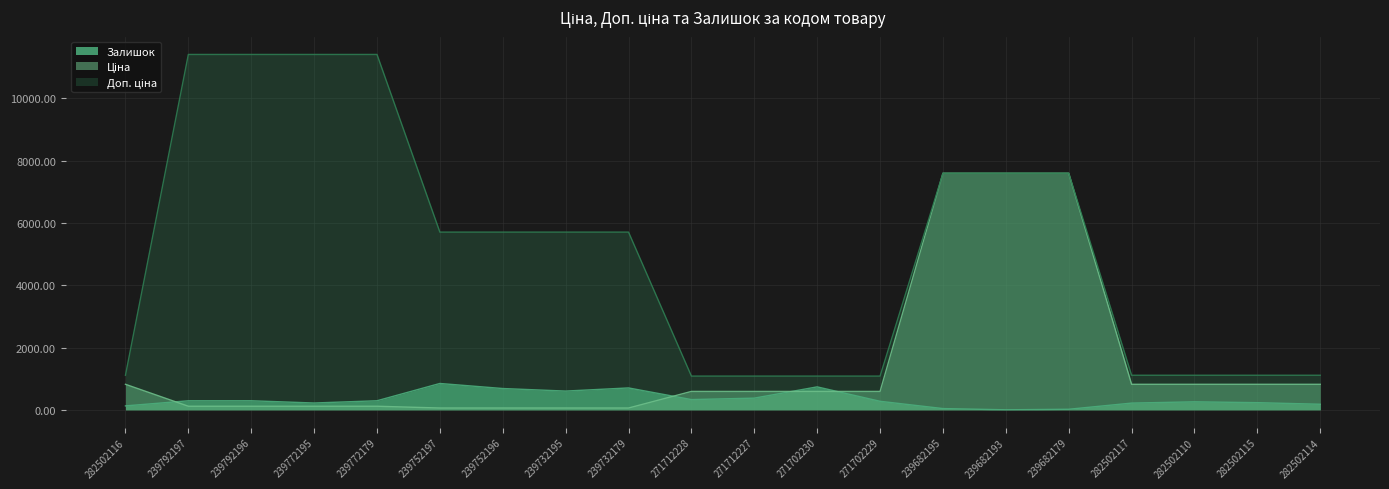

What is the sum of the Залишок values at 282502114 and 239732195?

779.0